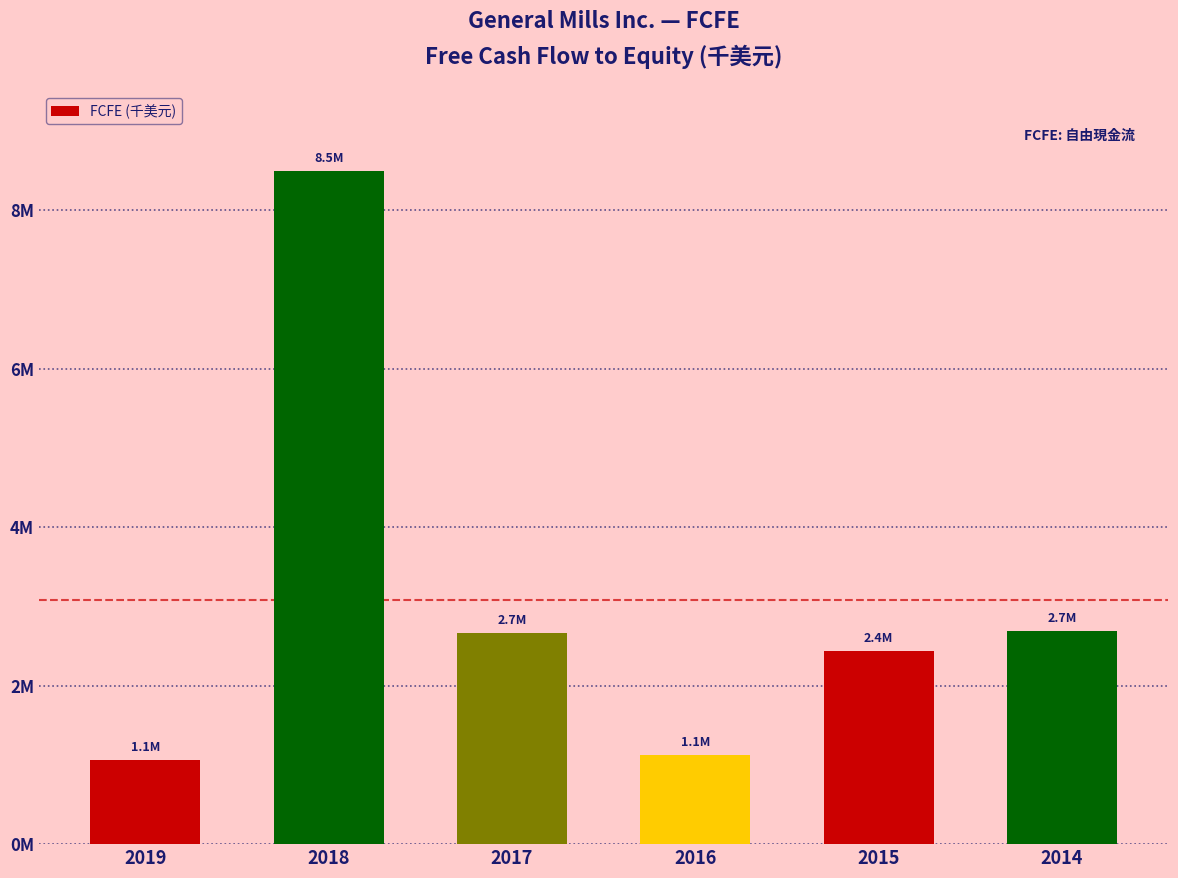

Between 2014 and 2019, which is larger?

2014